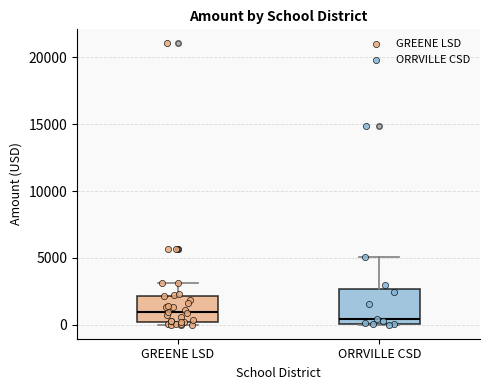

Reading left to right, read every box against the y-axis: the position of its median line, the range the box covers, and the ends of its whiskers. The values are not printed on the chart, so give them approximately, as read against the axis.

GREENE LSD: median 1000, box 0 to 2000, whiskers 0 (just below the box's lower edge) to 3000
ORRVILLE CSD: median 500, box 0 to 2500, whiskers 0 to 5000